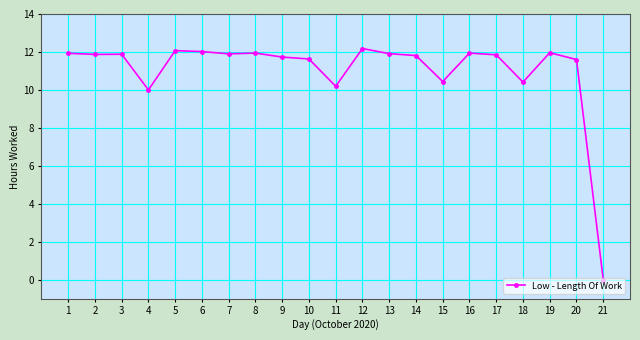

True or false: the data has more than 2 interior local peaks.

True